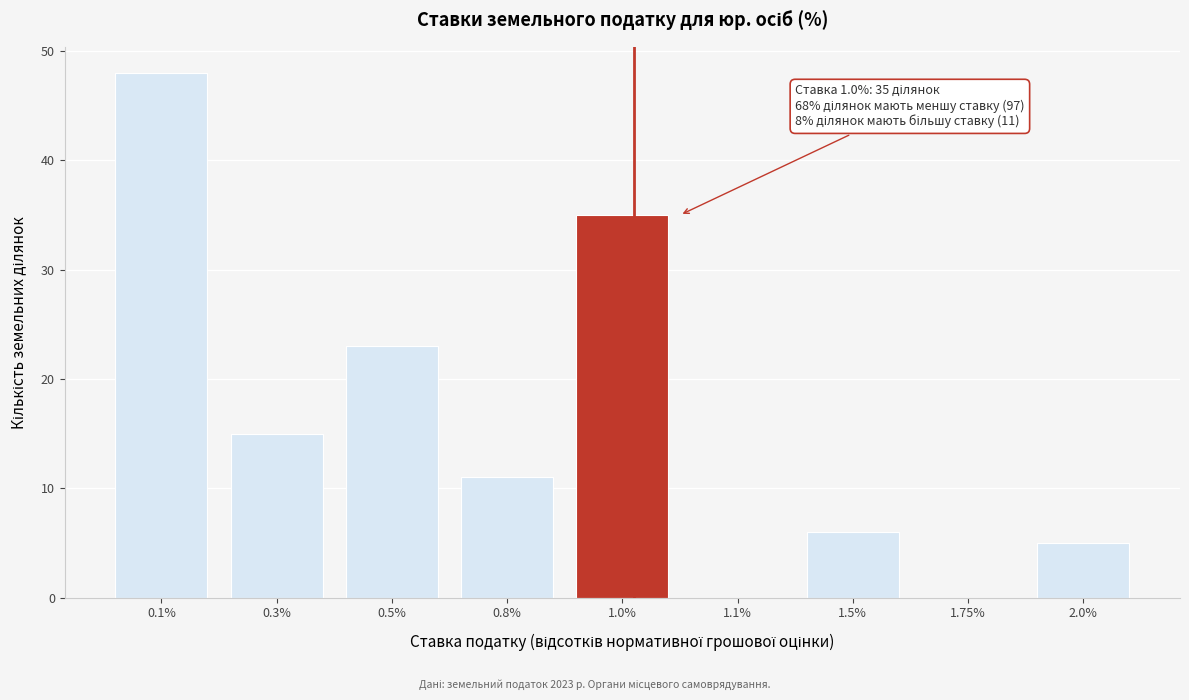

Reading left to right, what are all the values shown in this chart?

0.1%=48	0.3%=15	0.5%=23	0.8%=11	1.0%=35	1.1%=0	1.5%=6	1.75%=0	2.0%=5